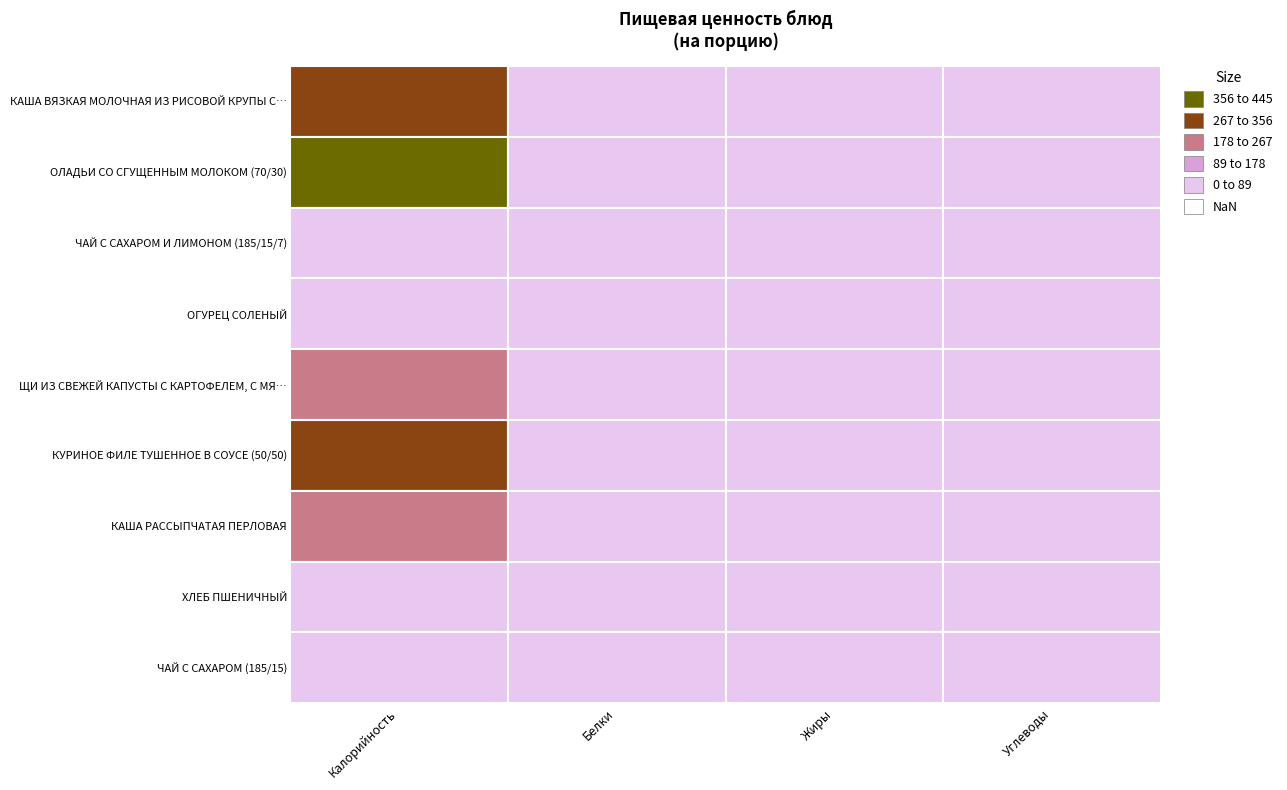

At which label does КУРИНОЕ ФИЛЕ ТУШЕННОЕ В СОУСЕ (50/50) first exceed 25?

Калорийность